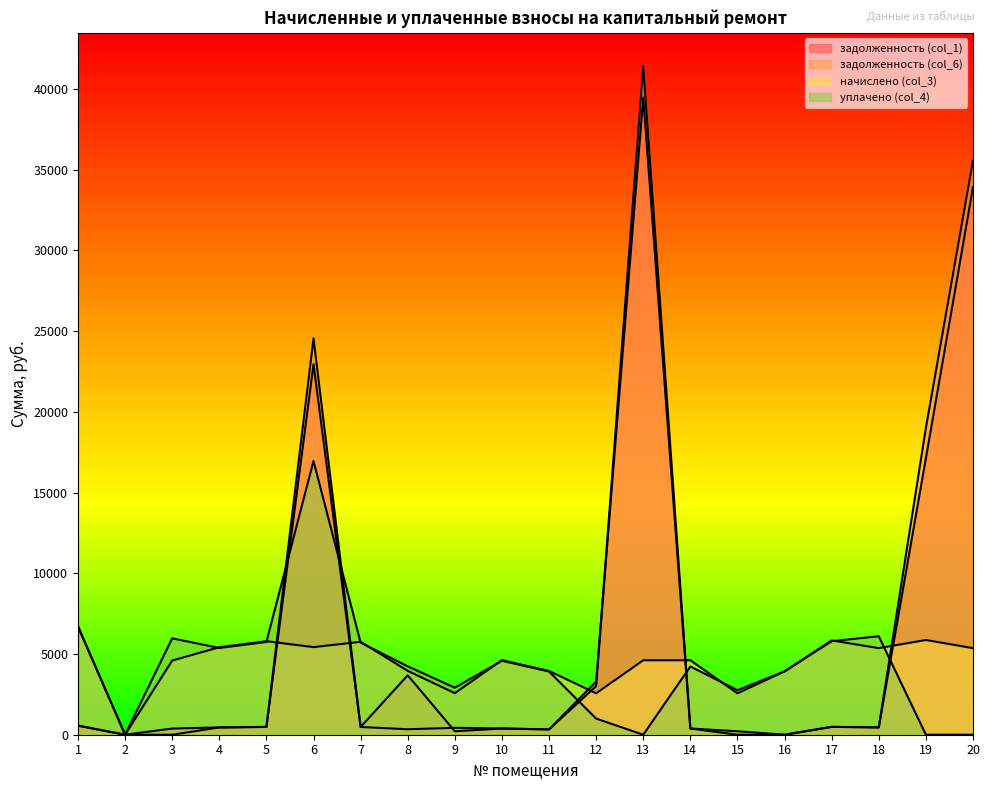

Which label corresponds to the largest value in the chart?

13